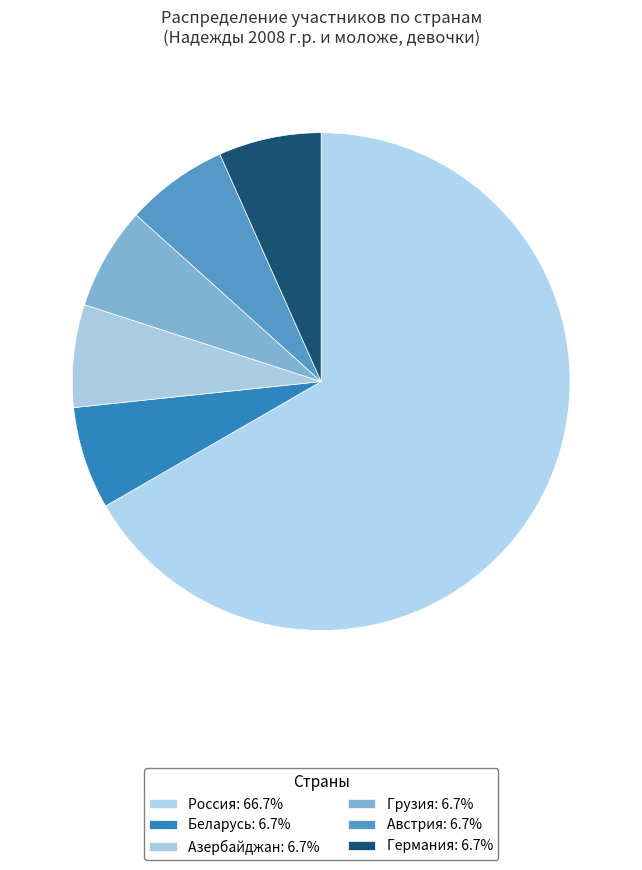

What percentage is the Грузия slice, to the nearest percent?

7%